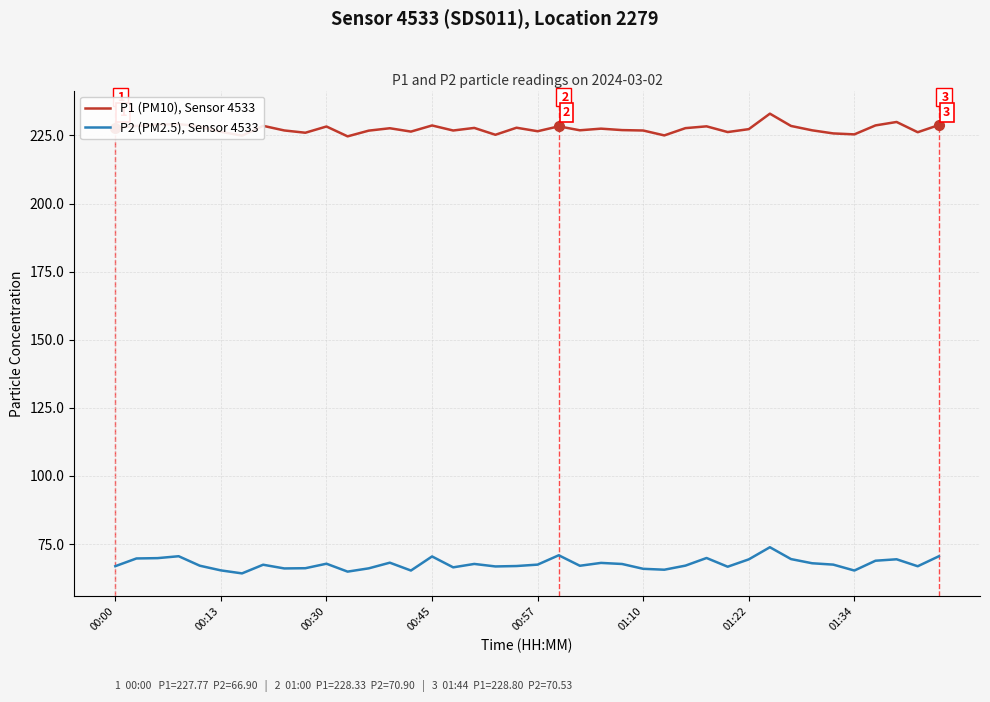

At how many categories does at least one series exceed 108?

40